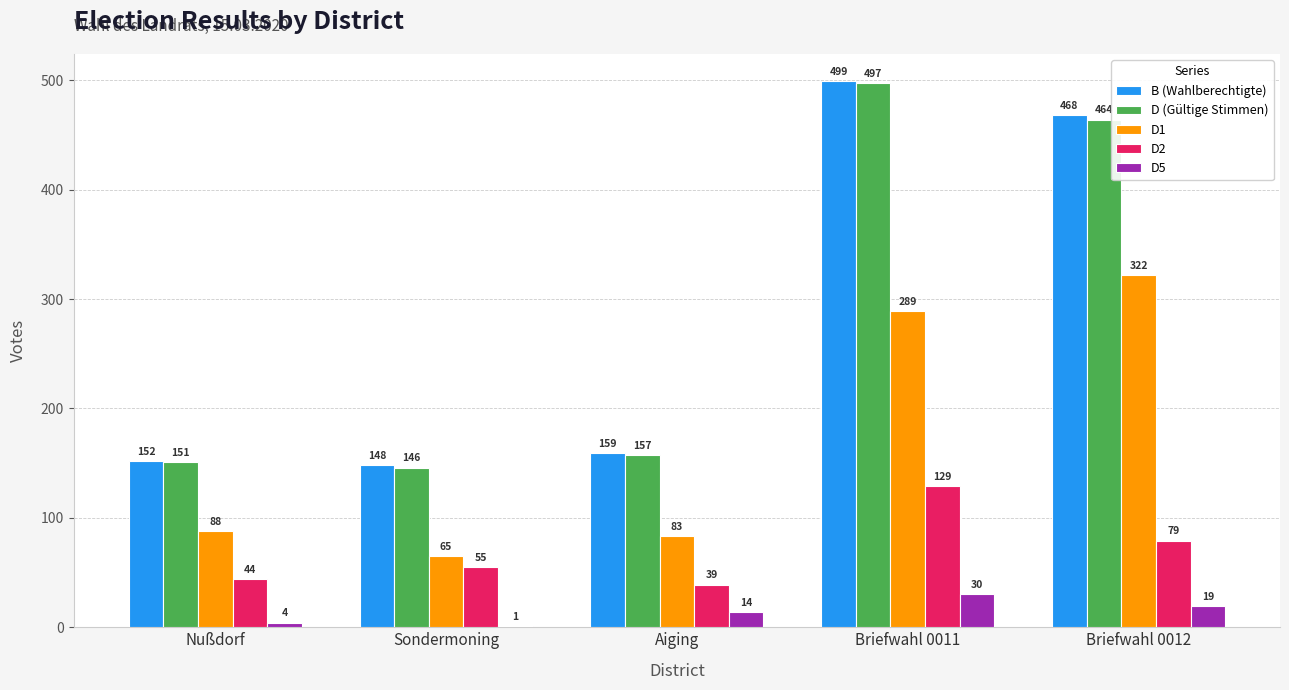

What is the sum of the D1 values at Nußdorf and Briefwahl 0012?

410